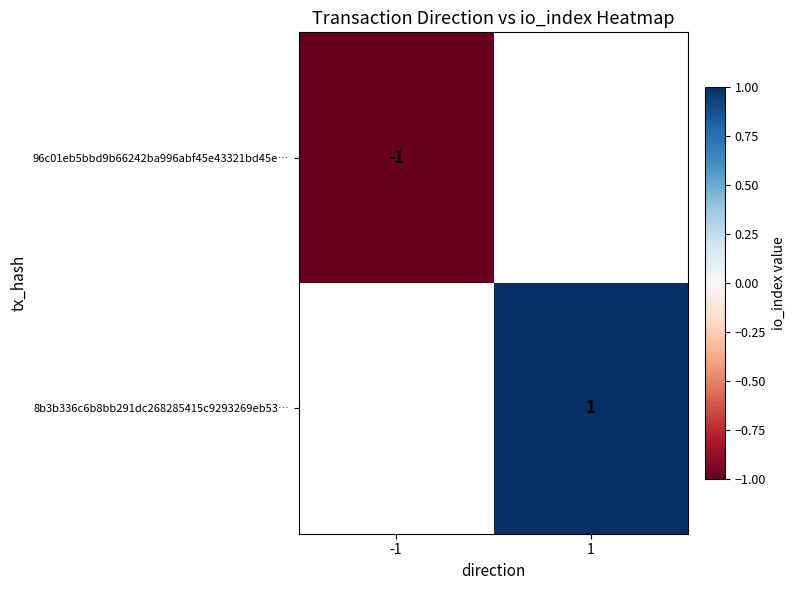

The 8b3b336c6b8bb291dc268285415c9293269eb53… series shows 0 at 1. True or false?

False